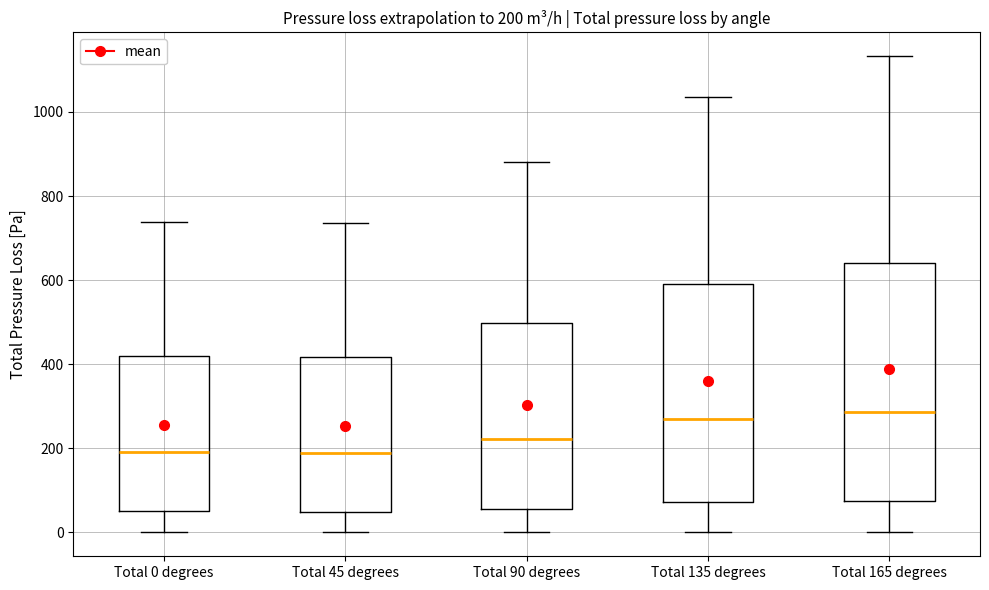

Which box is the tallest, from its lower edge to its upper edge?

Total 165 degrees